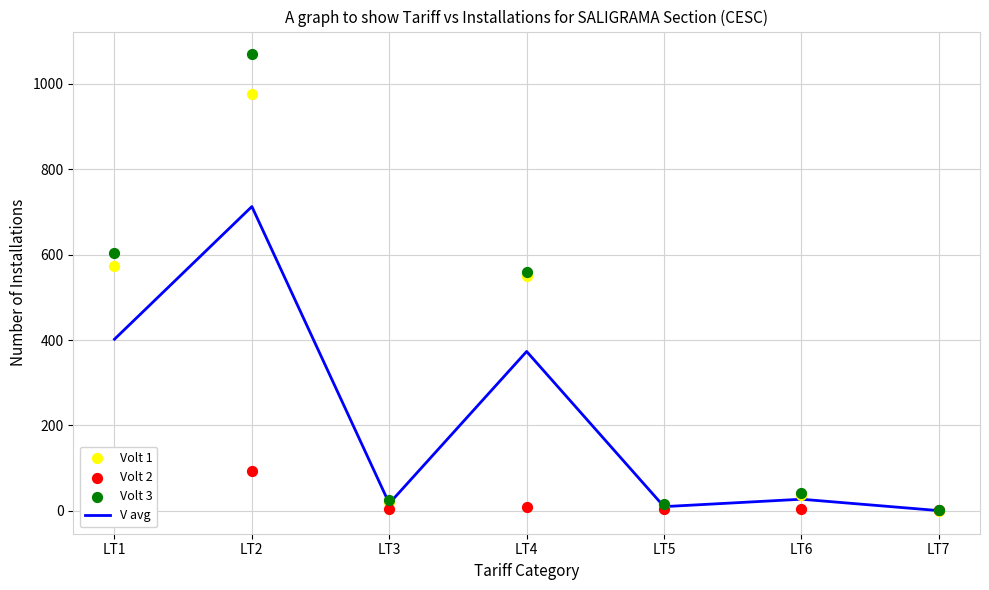

At how many categories does at least one series exceed 38?

4